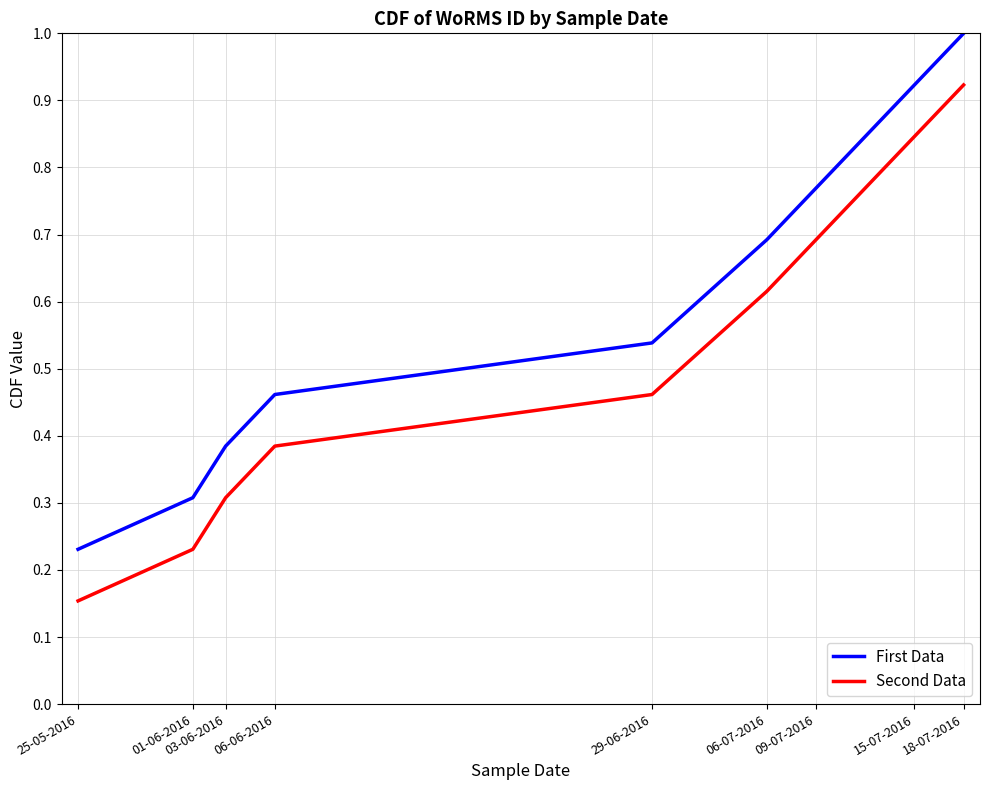

The value of First Data at 18-07-2016 is 1.0. True or false?

True